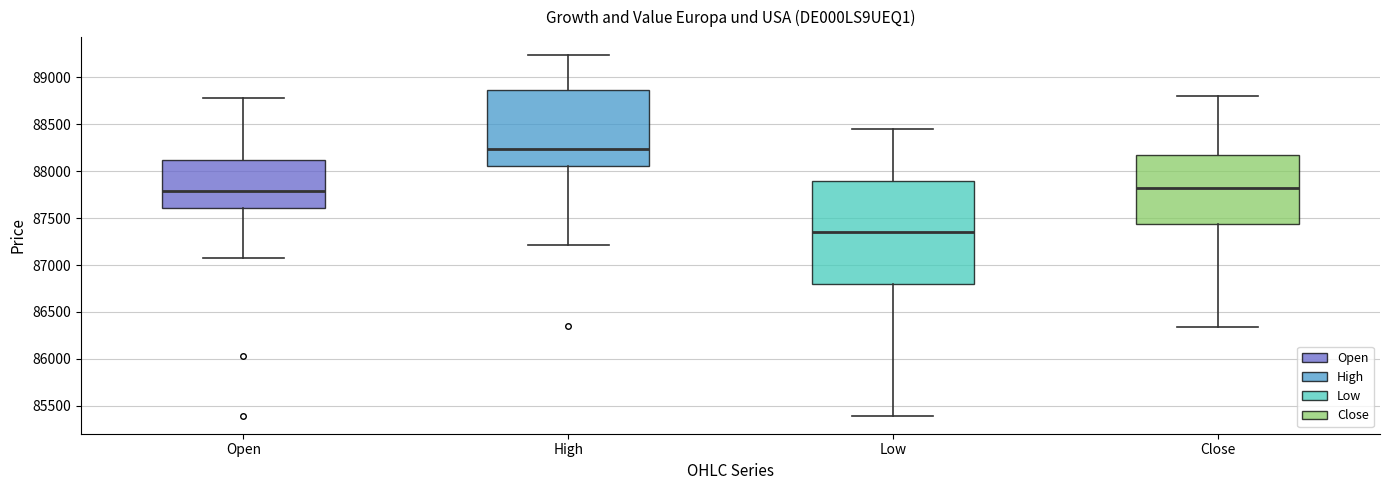

Comparing the boxes themselves (not the whiskers), which one is the tallest?

Low